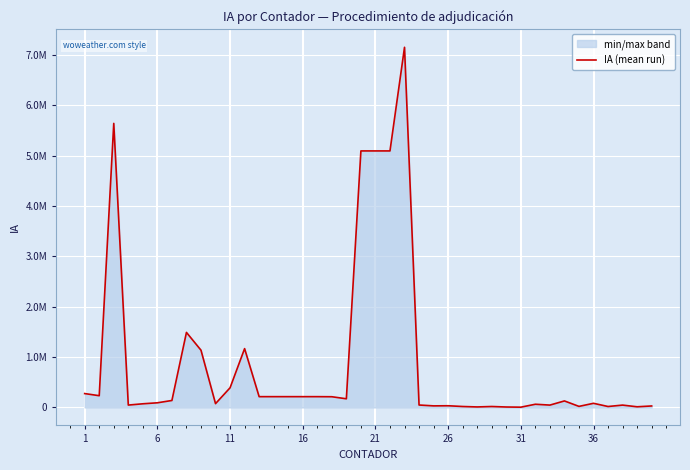

Reading left to right, what are all the values shown in this chart?

275000.0	232540.7	5641261.8	46560.8	71909.4	91717.0	137664.8	1489634.6	1136172.4	74778.0	389883.9	1167650.0	213600.1	213600.1	213600.1	213600.1	213600.1	212040.0	171385.6	5094400.3	5094400.3	5094400.3	7152685.0	47583.9	30600.0	32970.0	17980.0	9405.2	18000.0	8086.9	4691.9	62885.0	46102.5	128590.2	20475.7	81473.0	17950.0	45902.0	12434.5	28680.0